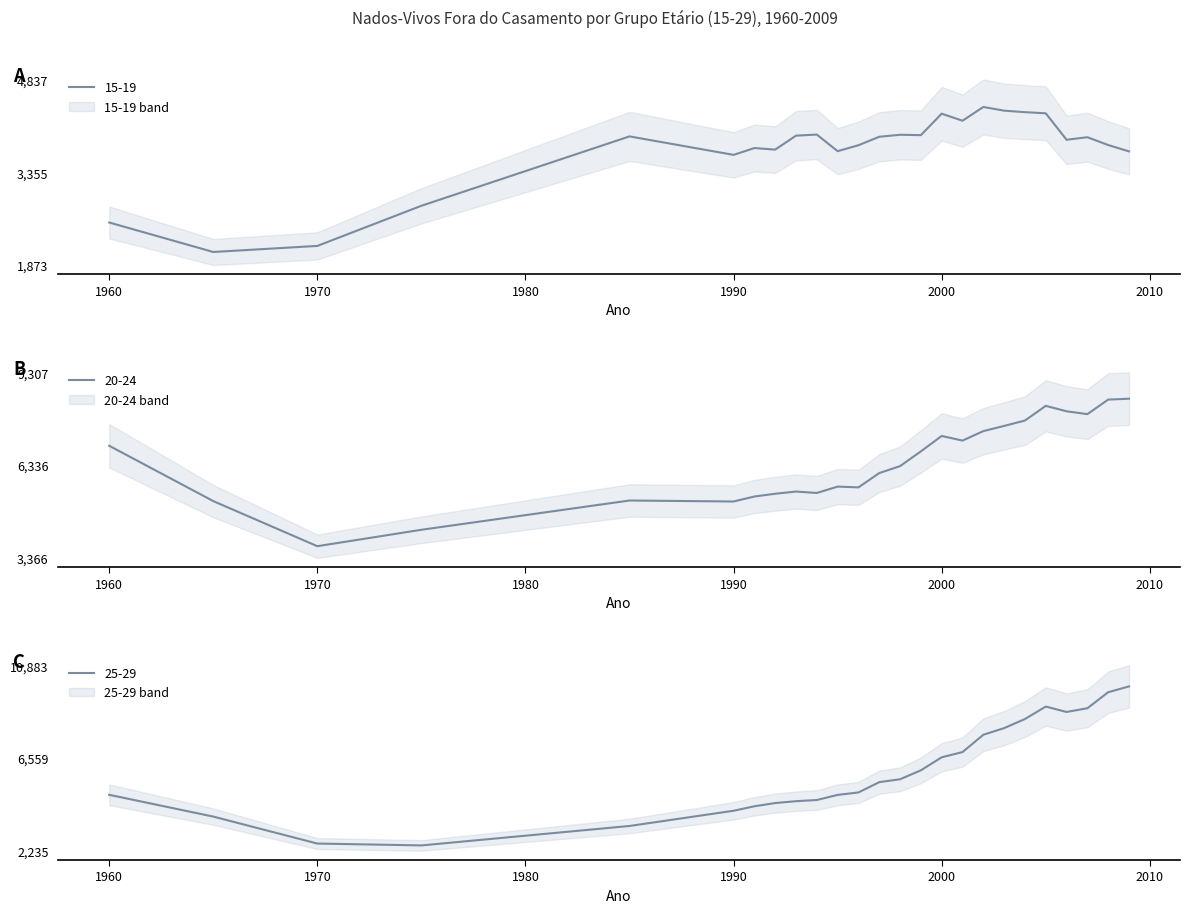

What is the greatest value displayed?

9894